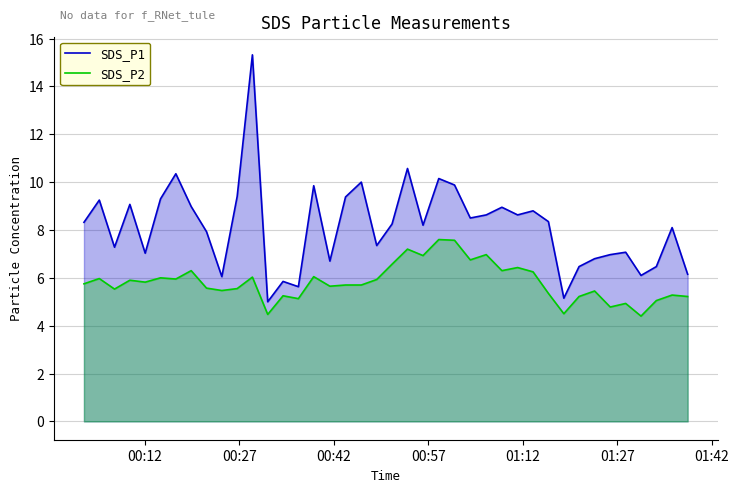

True or false: SDS_P1 and SDS_P2 intersect in this chart.

False